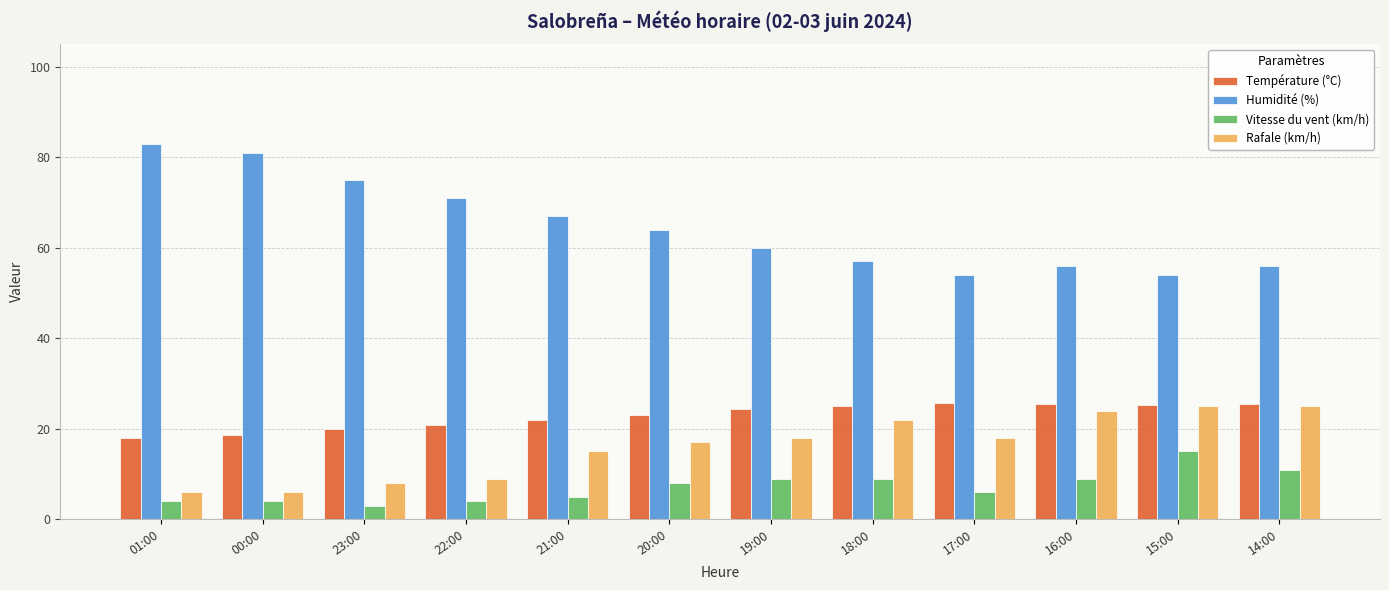

Is the value of Vitesse du vent (km/h) at 17:00 greater than the value of Température (°C) at 18:00?

No